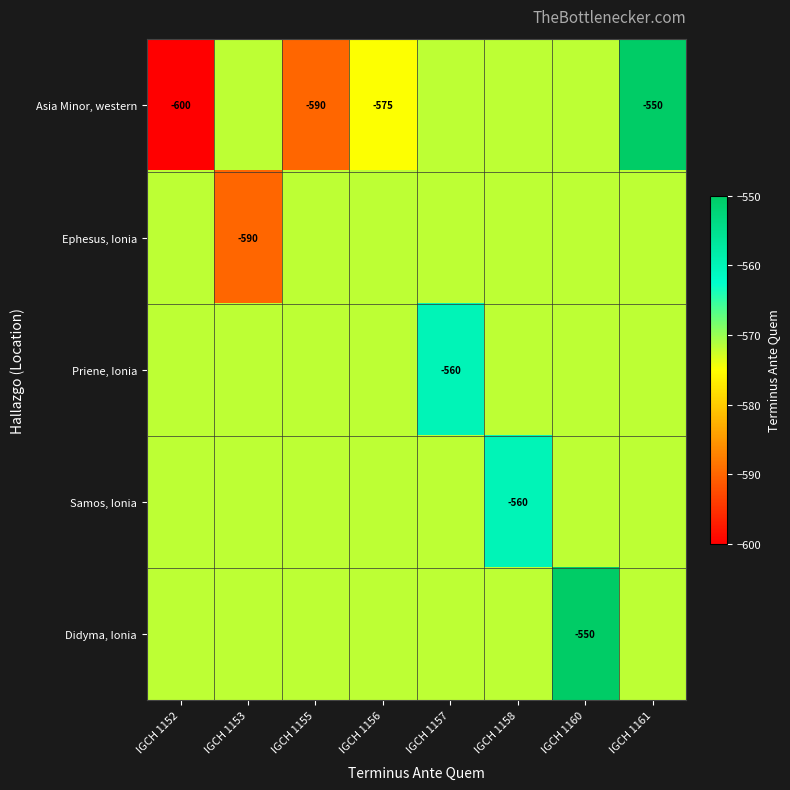

The value of Ephesus, Ionia at IGCH 1161 is -801.9. True or false?

False